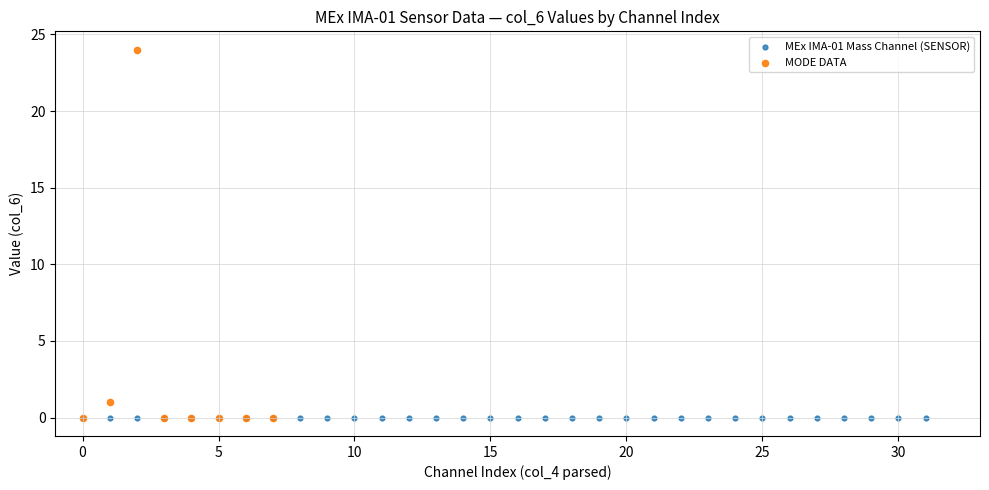

Which series contains the highest Y value?

MODE DATA